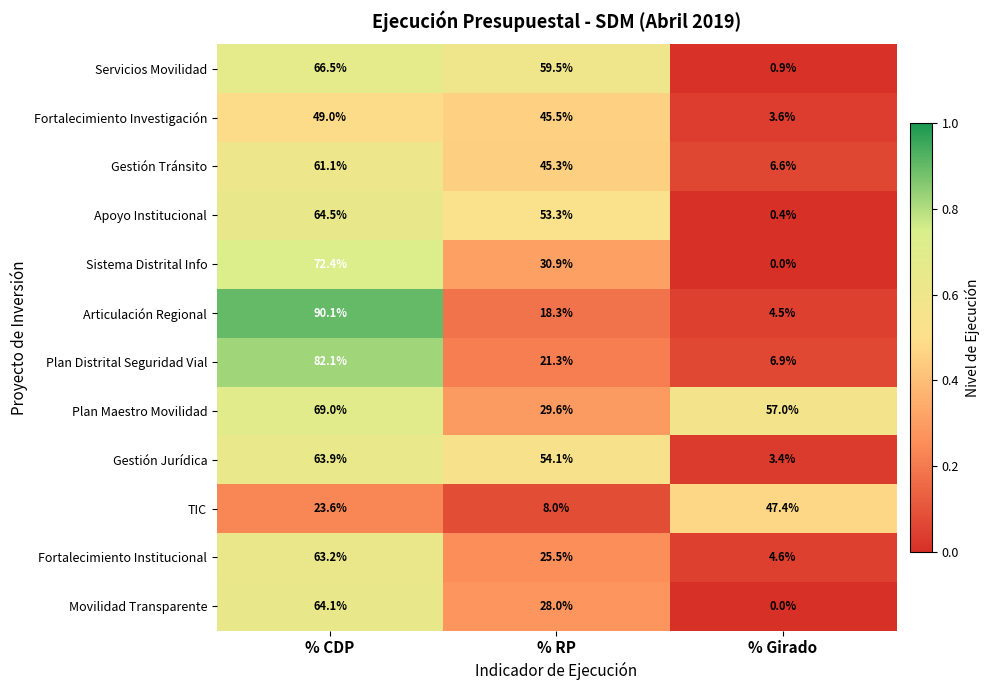

What is the spread (max minus min) of values at % CDP?

66.5